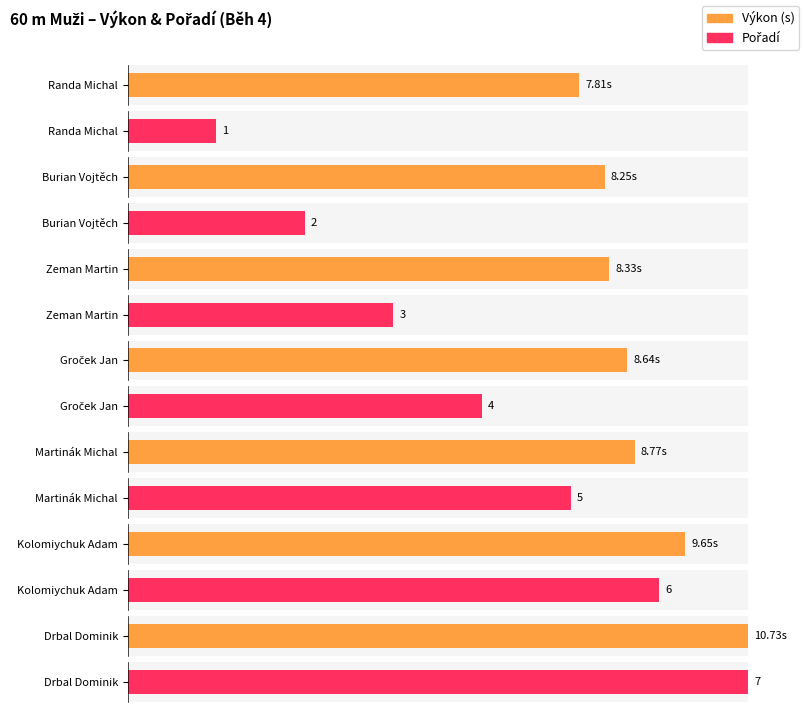

What is the sum of the Výkon values at Martinák Michal and Kolomiychuk Adam?

18.4